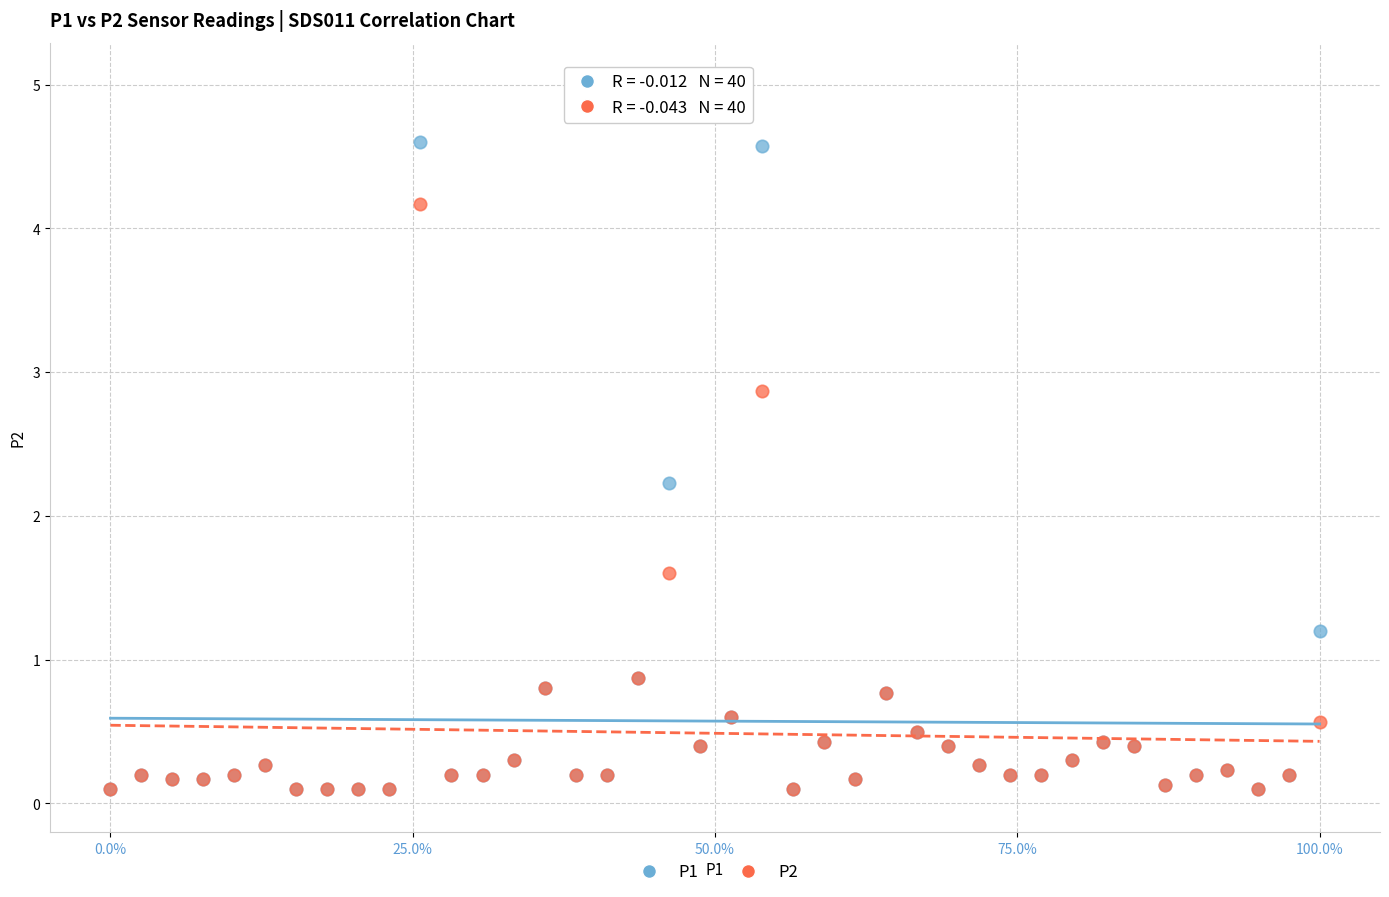

Across all series, what Y value is closest to 2?

2.2